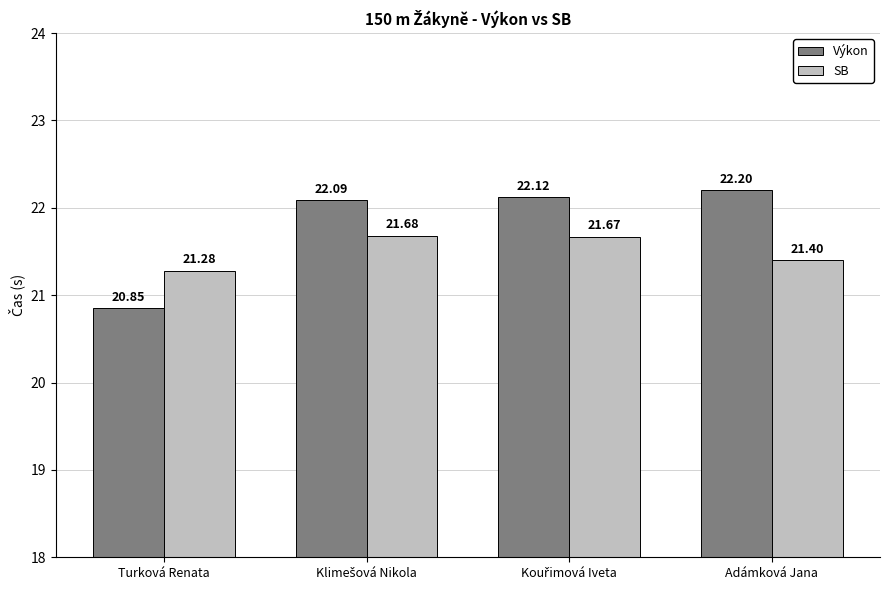

Which label corresponds to the smallest value in the chart?

Turková Renata